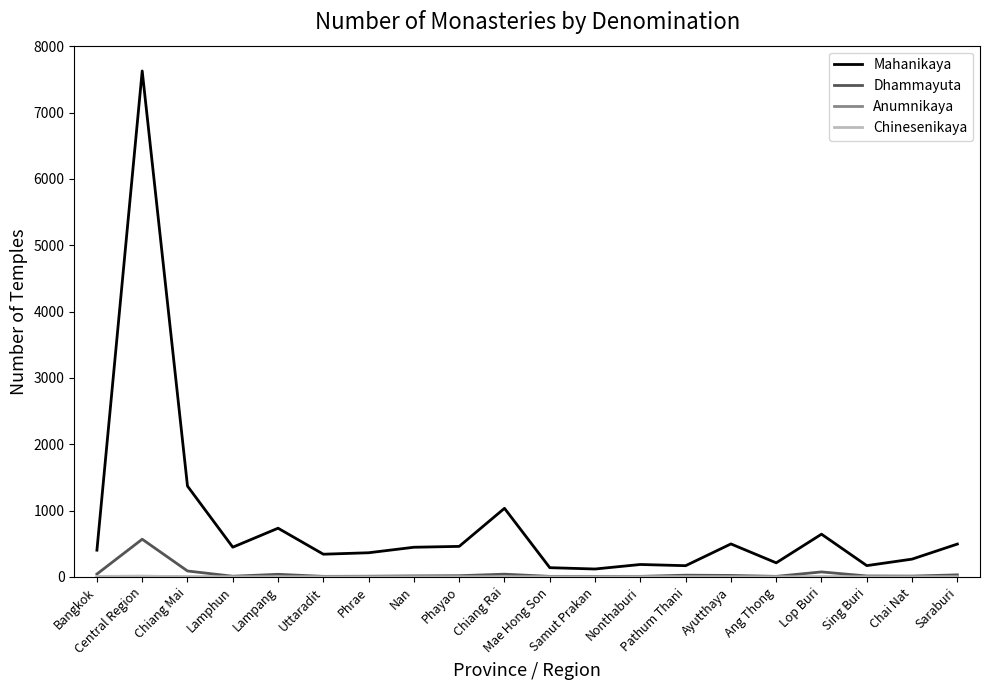

Which series has the largest total across all categories?

Mahanikaya